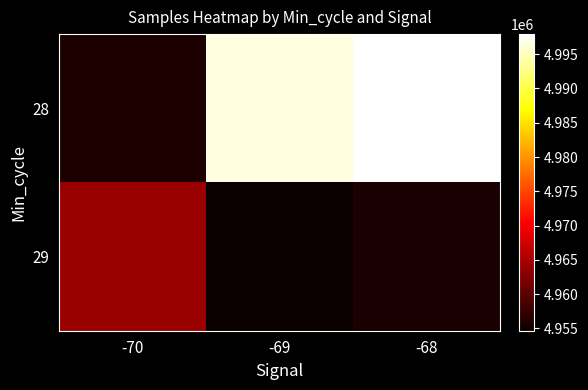

Which series has the largest total across all categories?

28